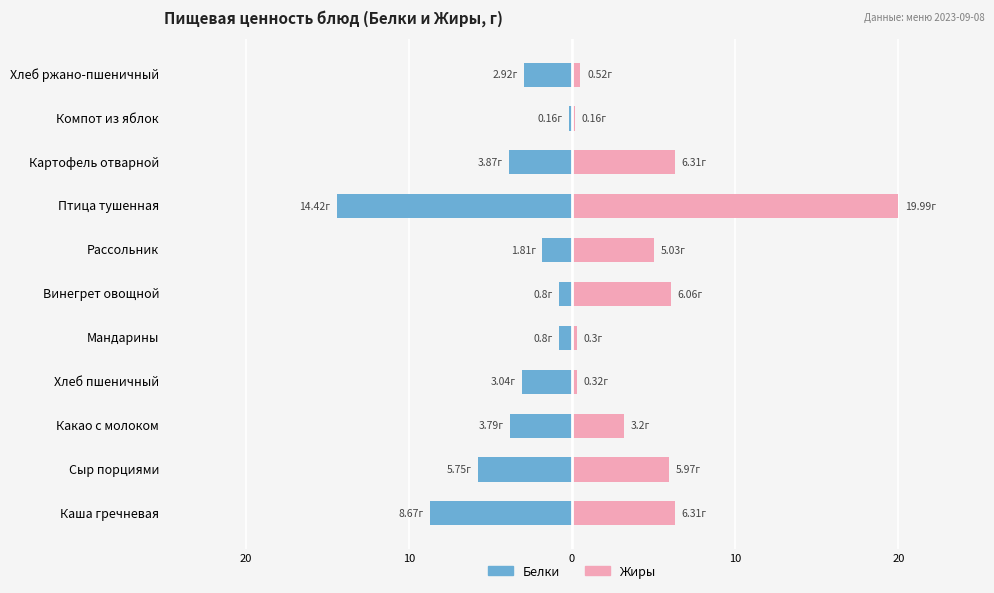

Rank the series at Компот из яблок from highest to lowest value.

Жиры, Белки